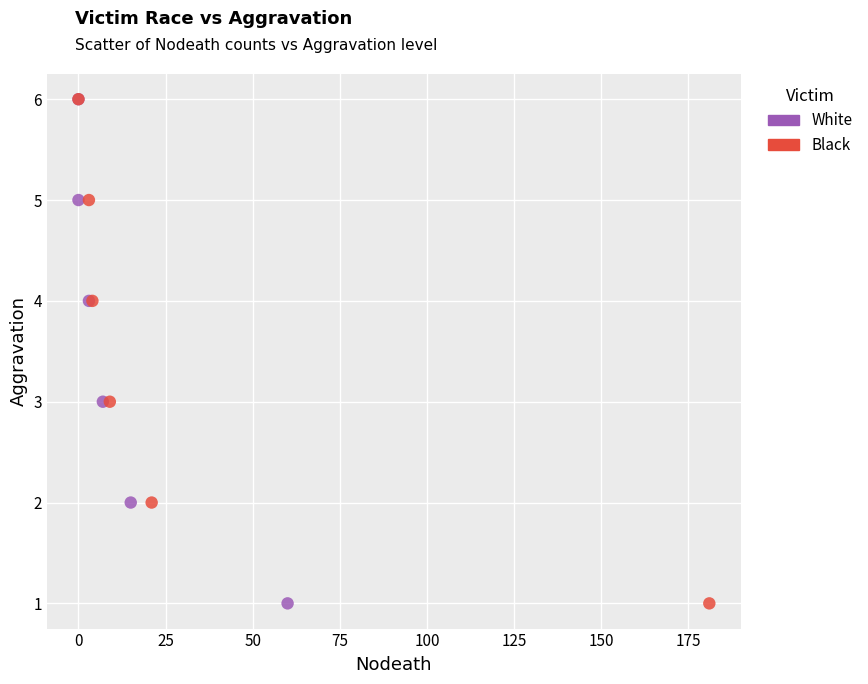

What are all the series names shown in the legend?

White, Black